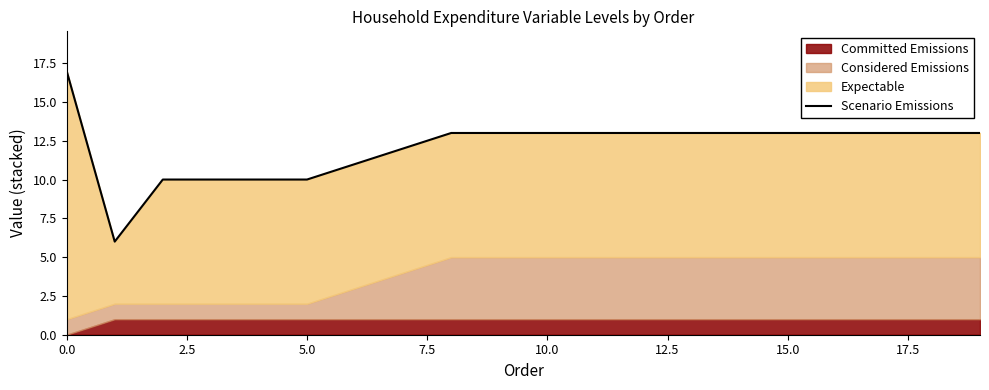

How many lines are shown in the chart?

1